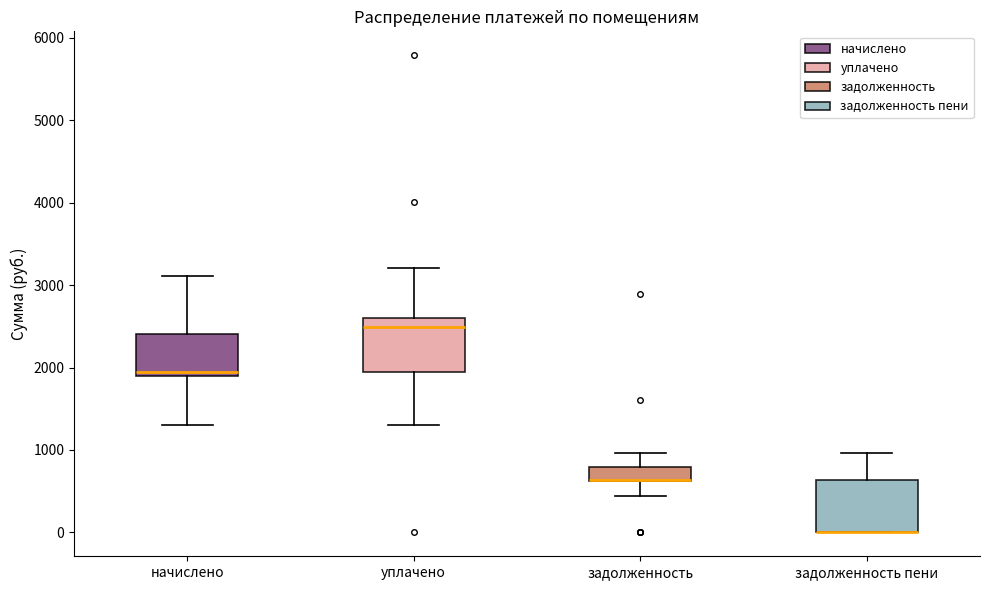

Where is the upper edge of the box for задолженность пени on the y-axis? The values are not printed on the chart, so give them approximately, as read against the axis.

600